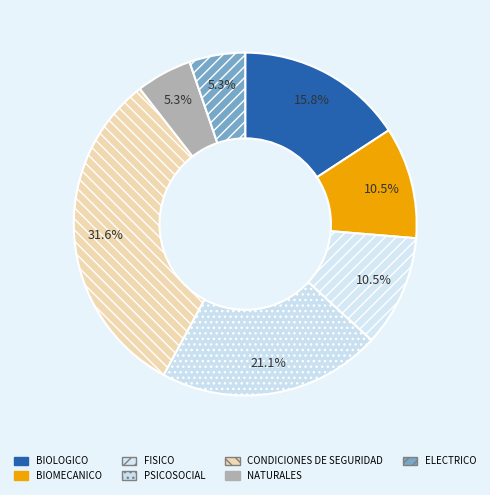

How much of the chart is everything except NATURALES?

94.7%